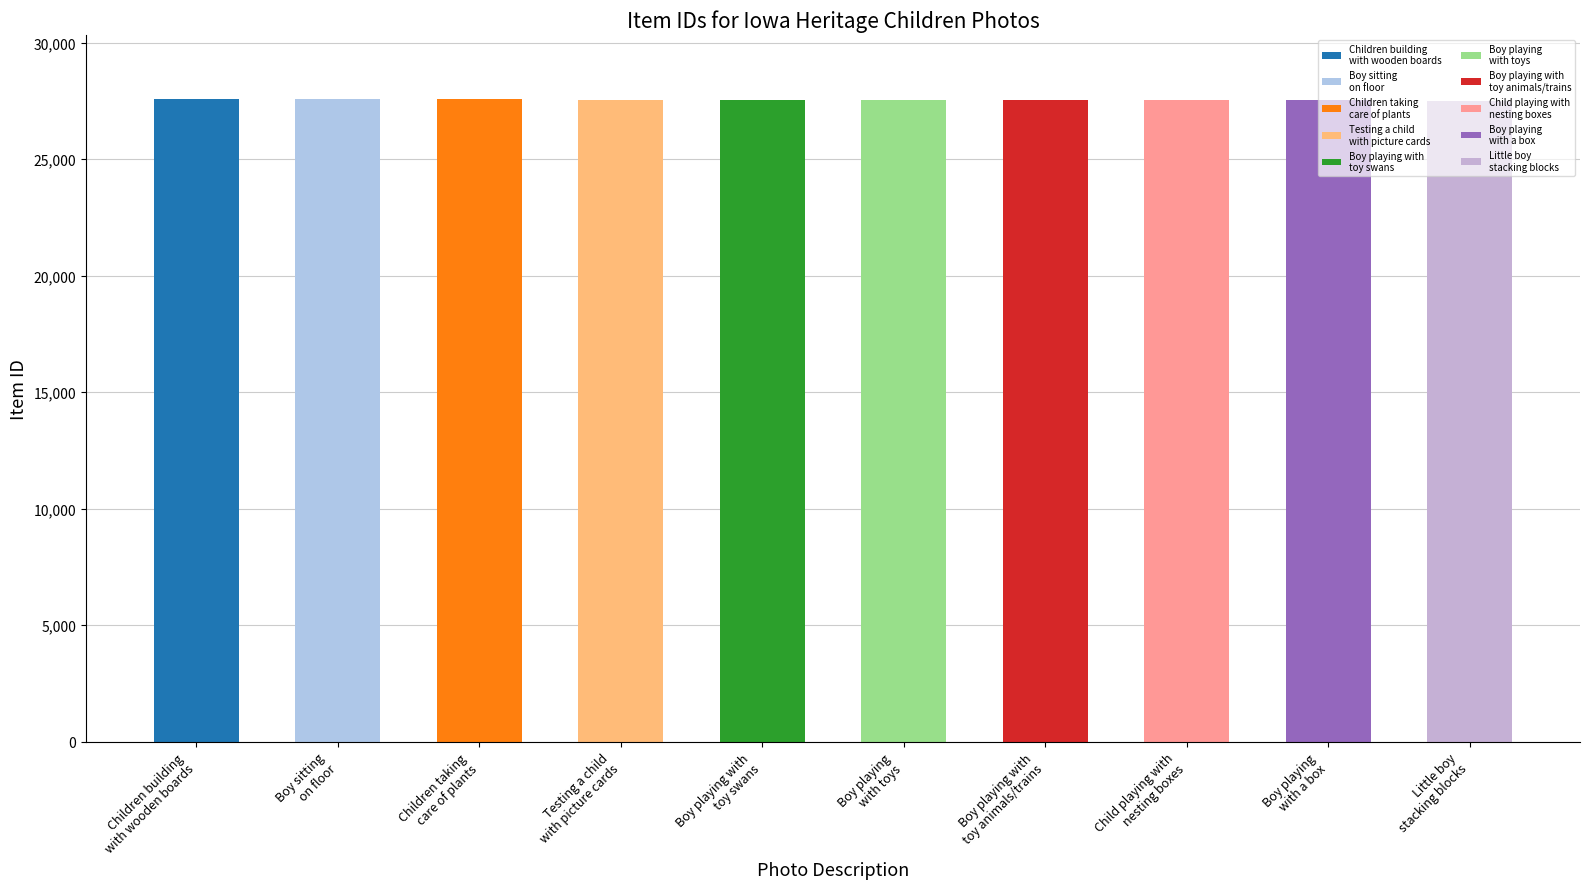

What is the smallest value displayed?

27486